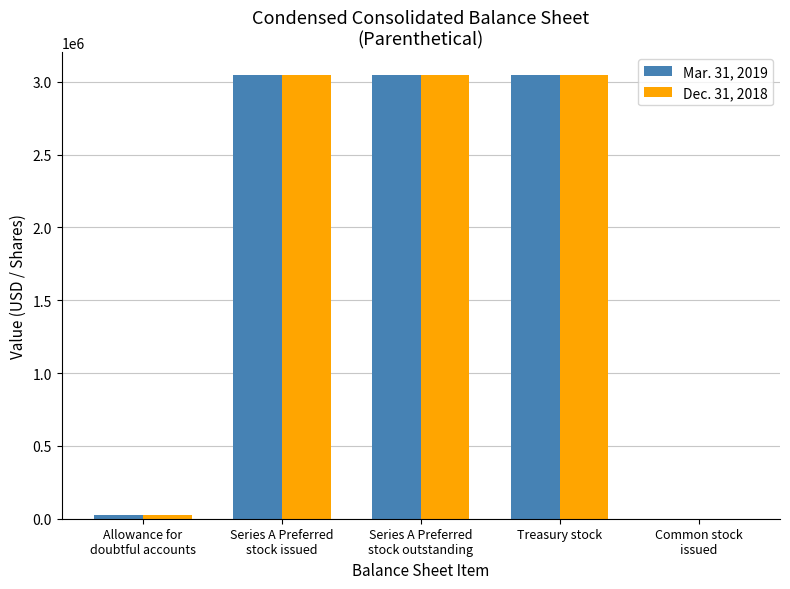

What is the total value across all series at Treasury stock?

6100000